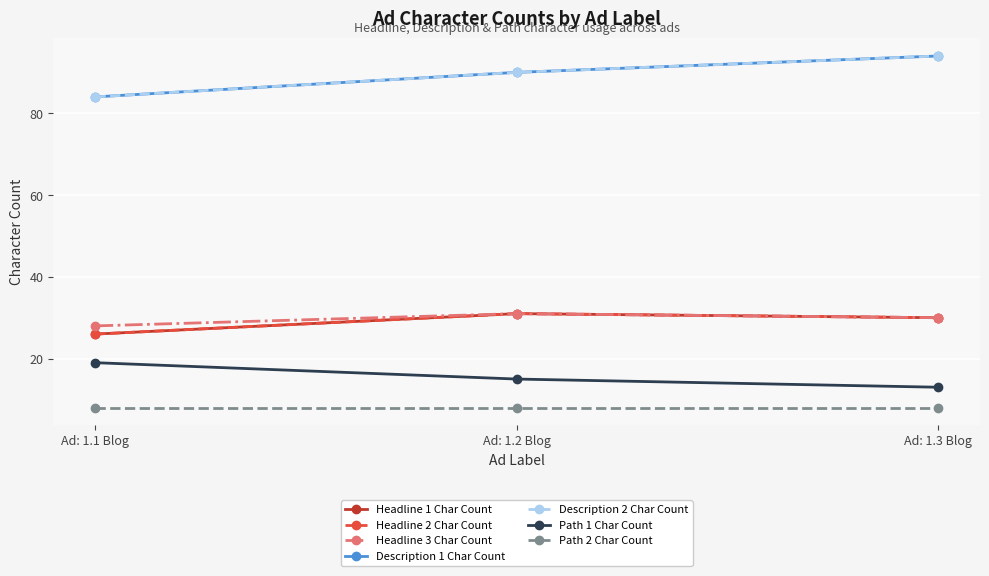

Which series has the largest total across all categories?

Description 1 Char Count